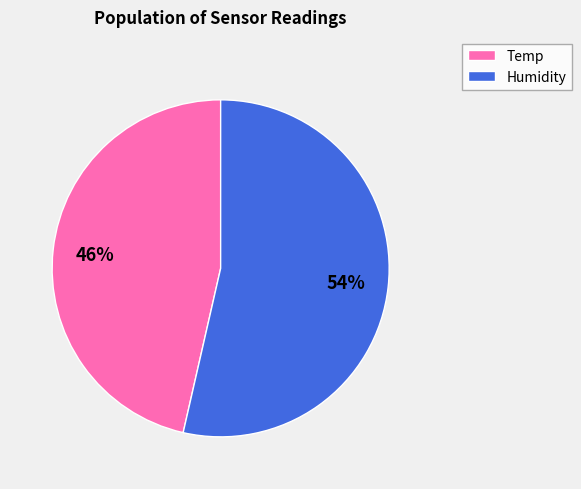

To the nearest percent, what is the average slice percentage?

50%